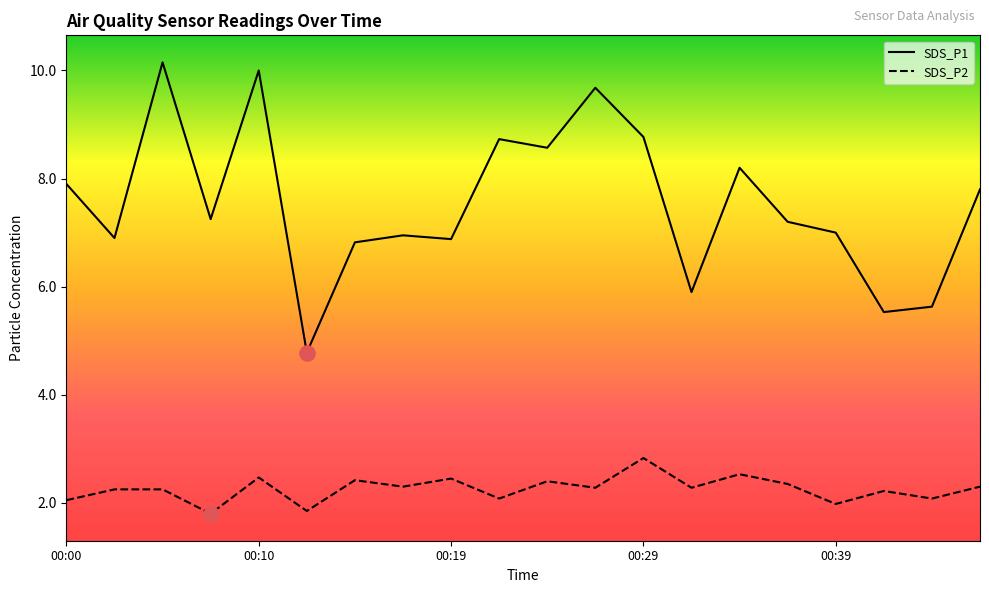

Which series has the widest spread of values?

SDS_P1